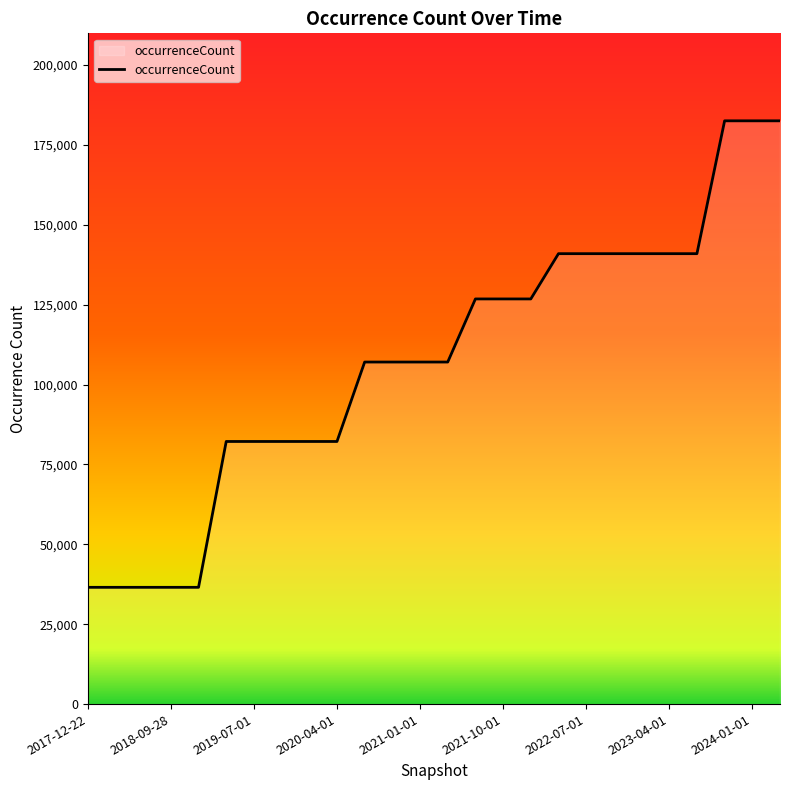

What is the minimum value shown in the chart?

36538